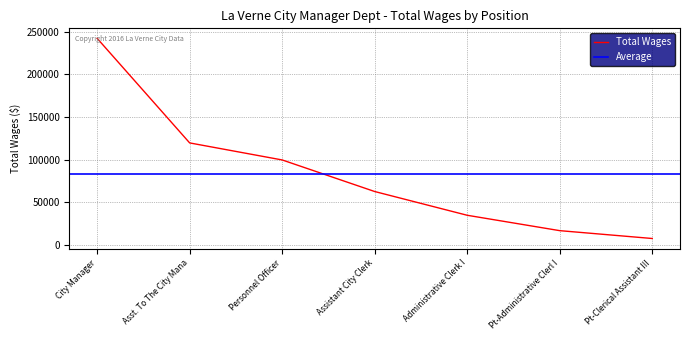

Where is the data nearest to the value 124977?

Asst. To The City Mana